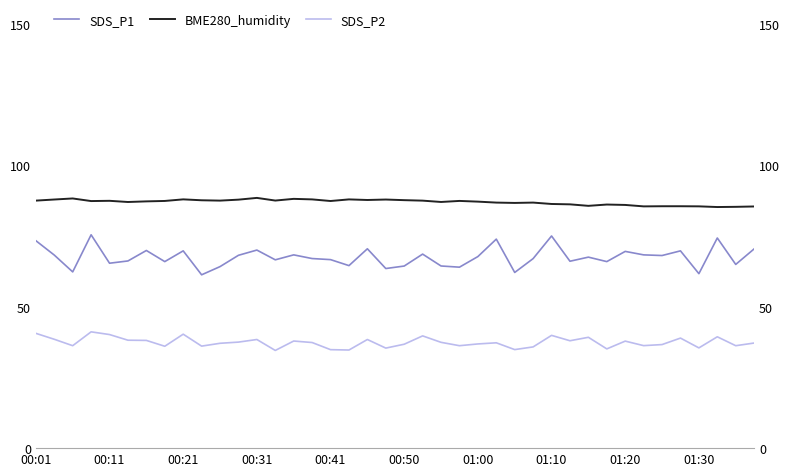

What is the difference between the second highest and second lowest values in the SDS_P2 series?

5.9